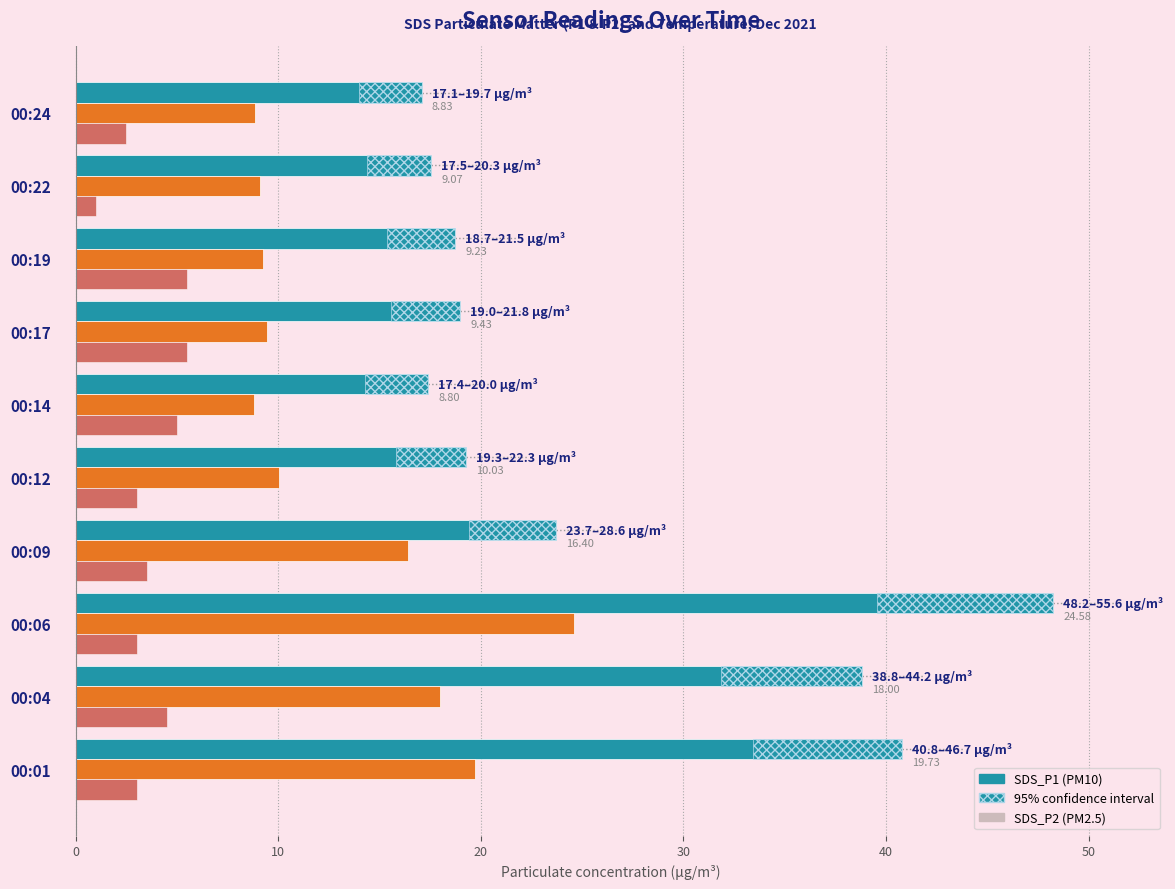

Is the value of SDS_P2 at 00:14 greater than the value of SDS_P1 at 00:19?

No